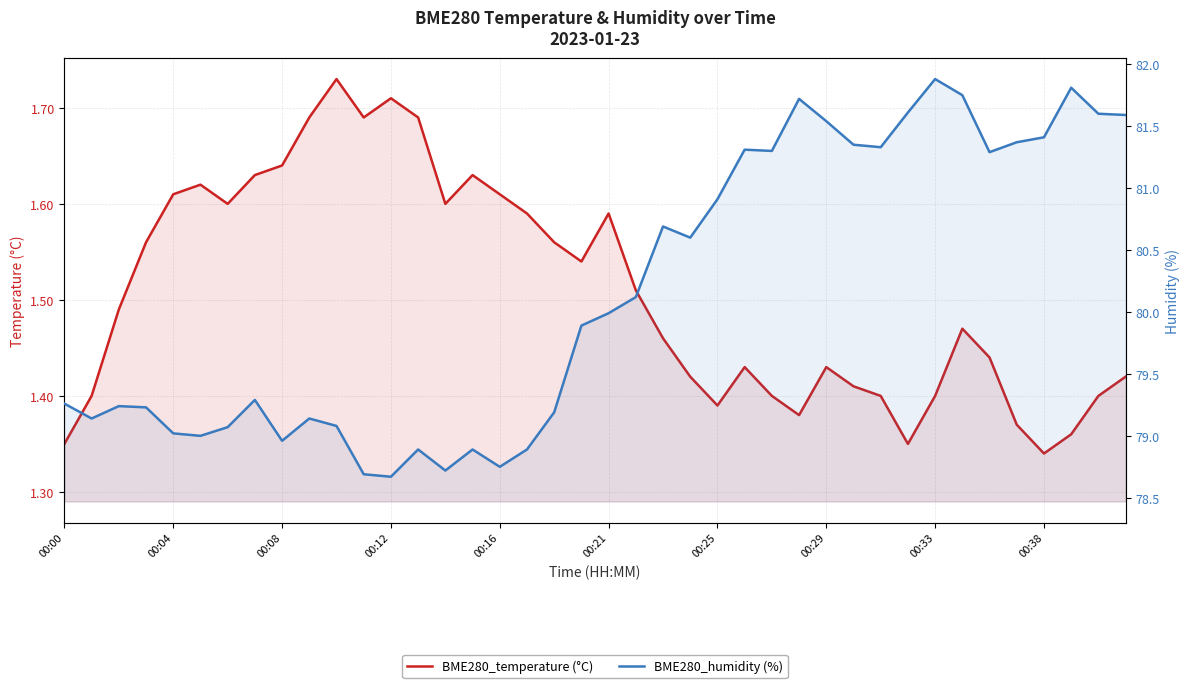

What is the greatest value displayed?

81.9